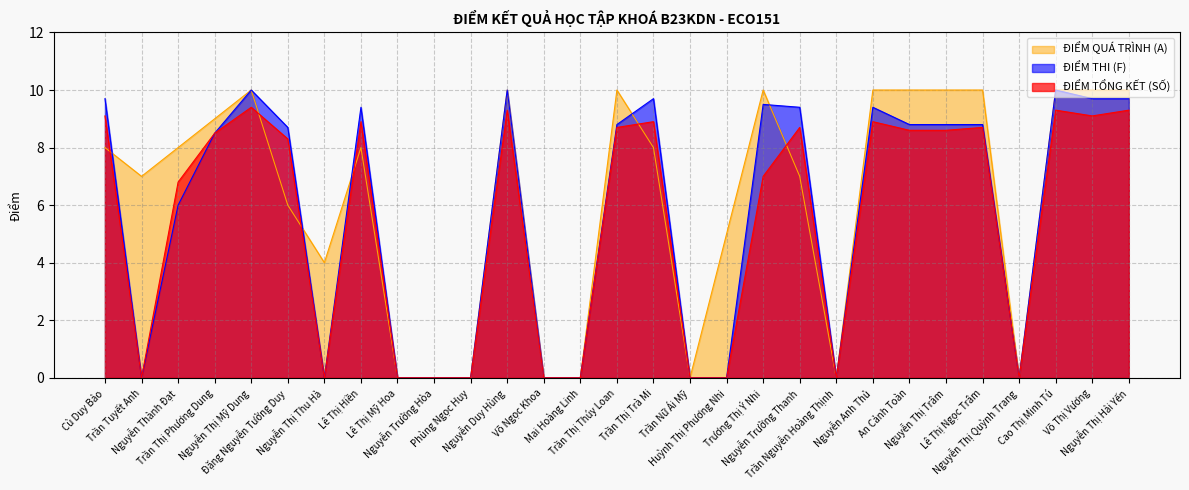

What position from the left is Cao Thị Minh Tú?

27